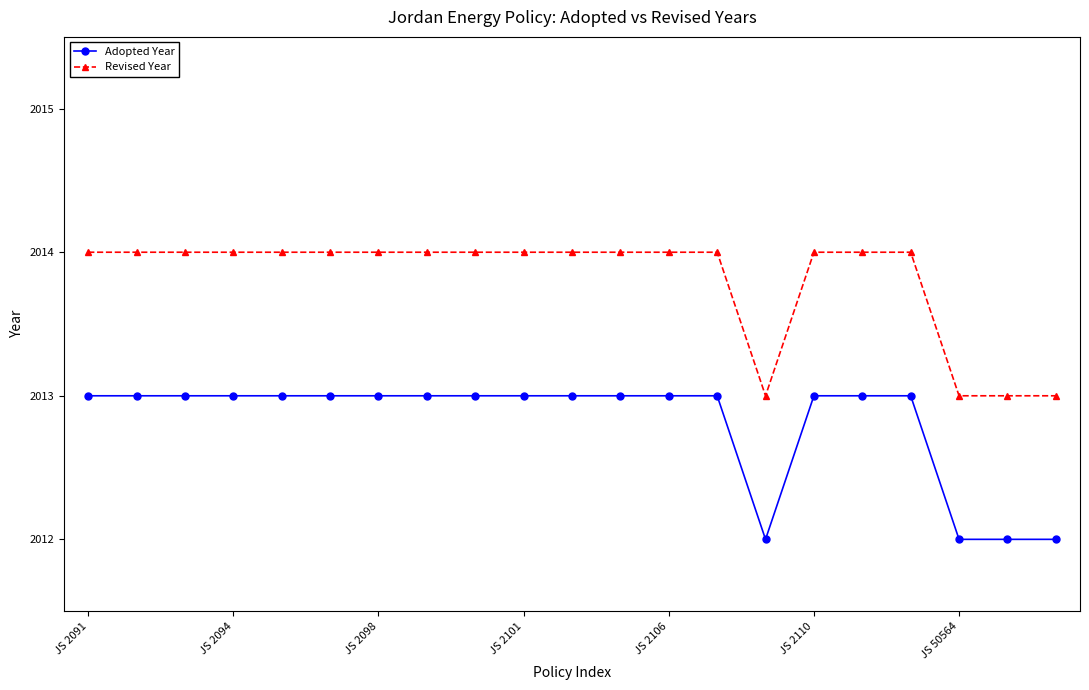

Which series has the largest total across all categories?

Revised Year